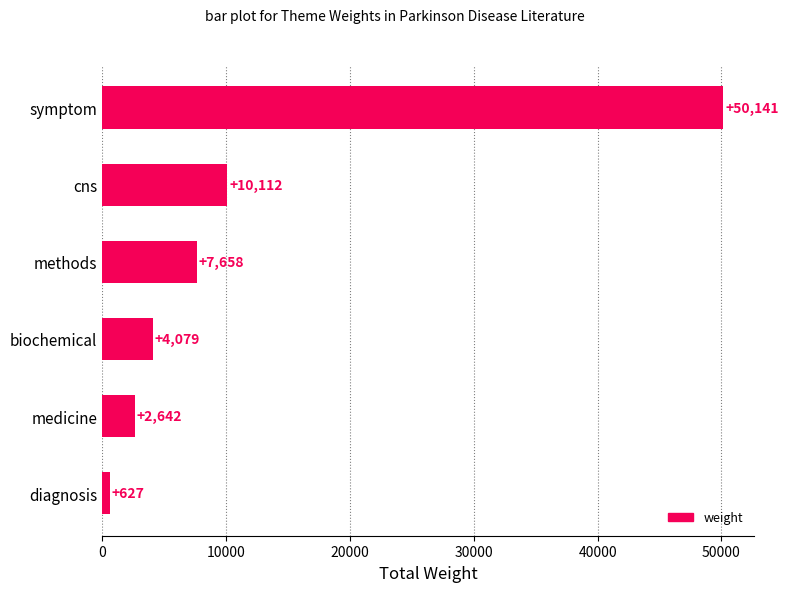

Is it true that the value at cns is 17440?

False